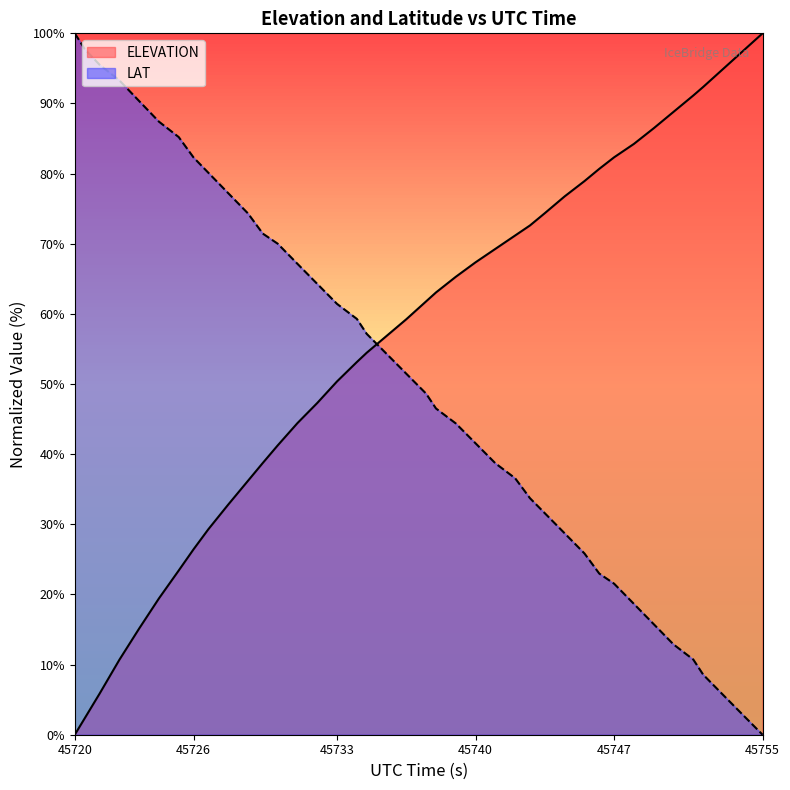

What value does the LAT series have at 45745.75?

25.8